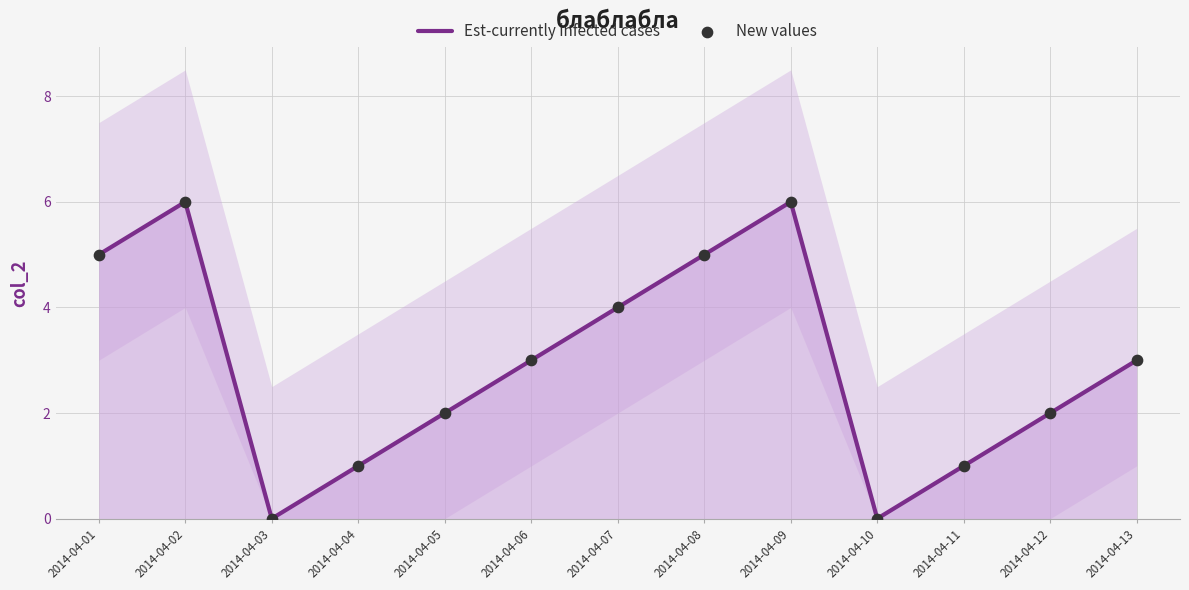

Which series reaches the minimum Y coordinate?

Est-currently infected cases